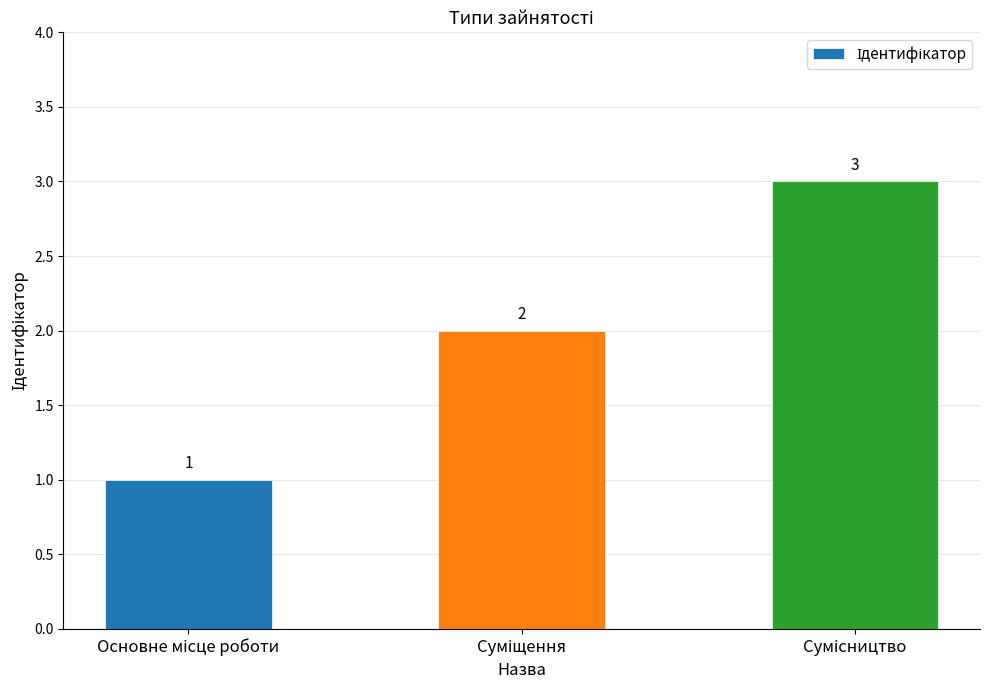

What is the maximum value shown in the chart?

3